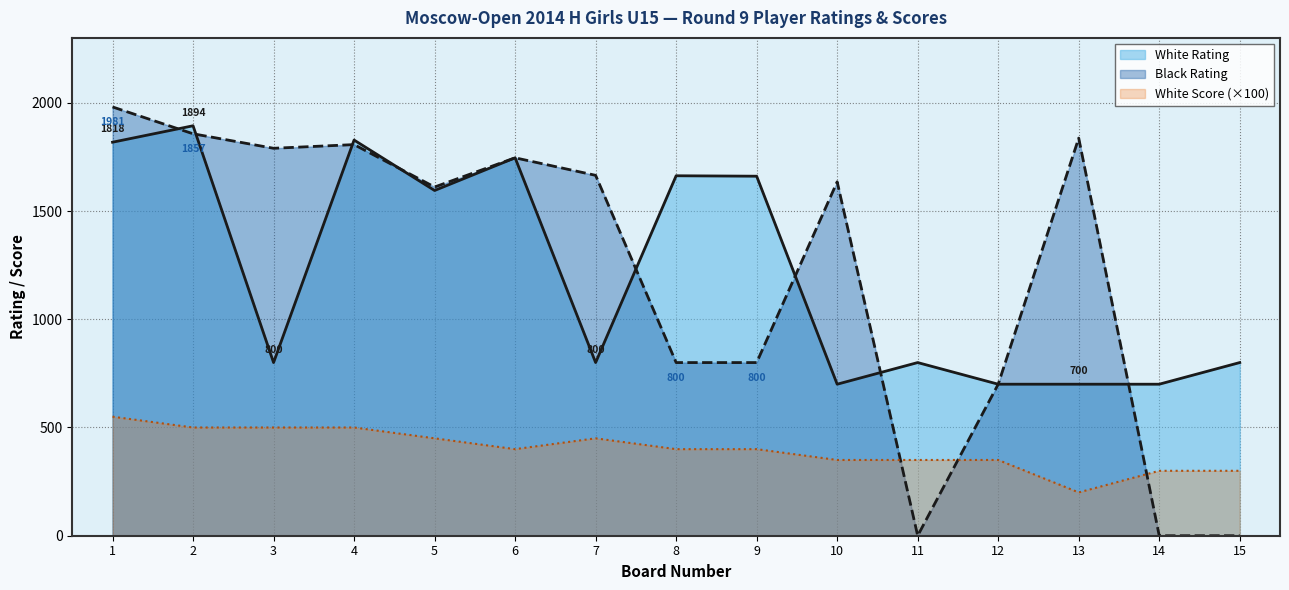

How many values in the White Score series are below 400?

6